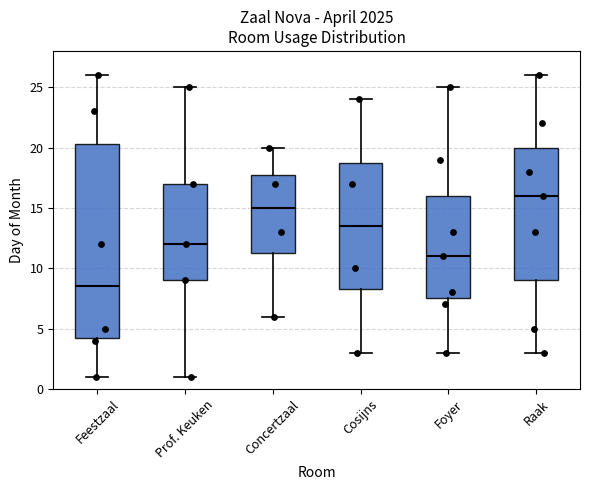

Which box's median line is the lowest?

Feestzaal